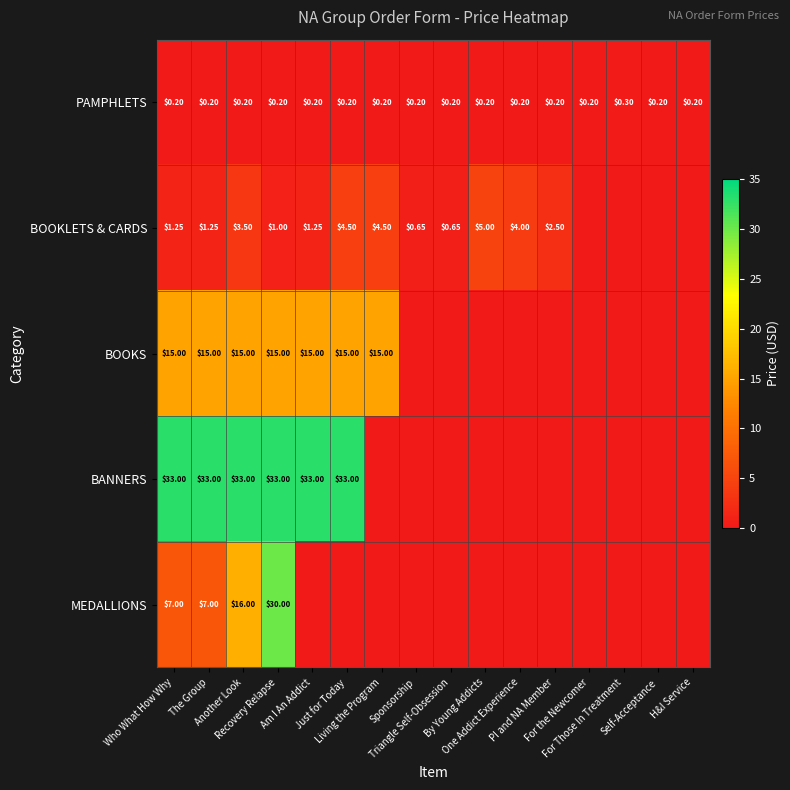

Is the value of BOOKLETS & CARDS at Living the Program greater than the value of BOOKS at Who What How Why?

No